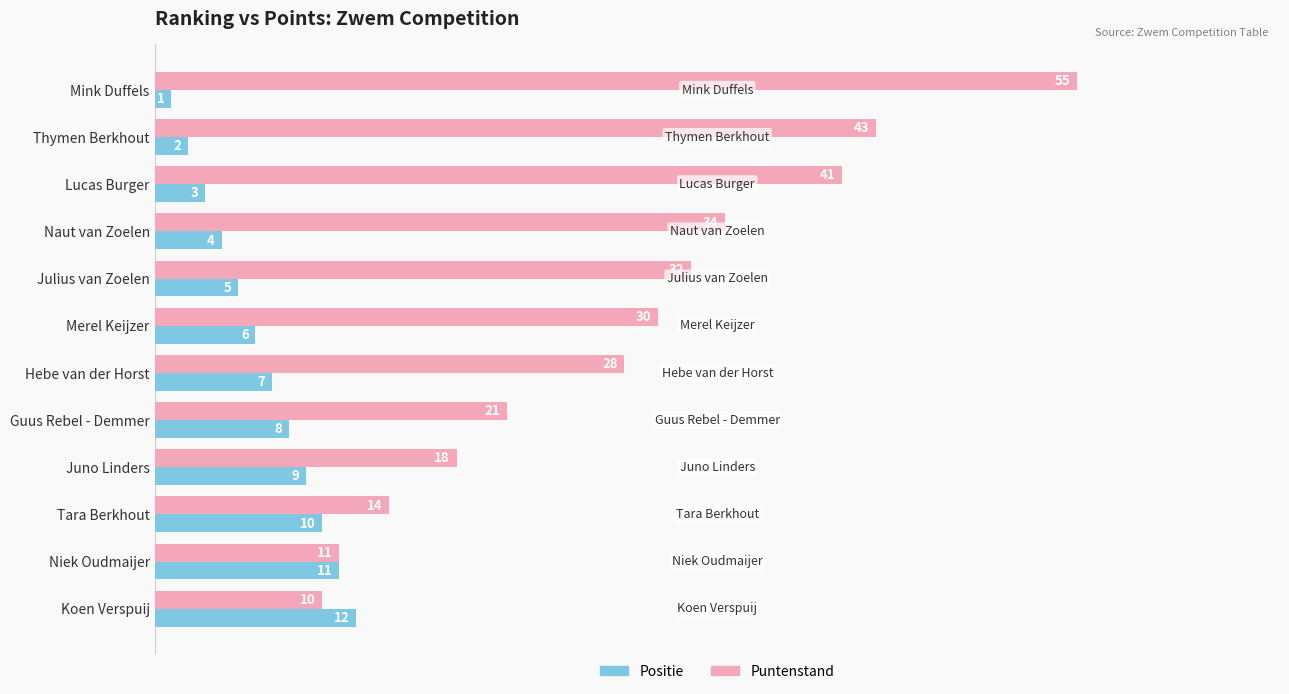

Rank the series at Thymen Berkhout from lowest to highest value.

Positie, Puntenstand